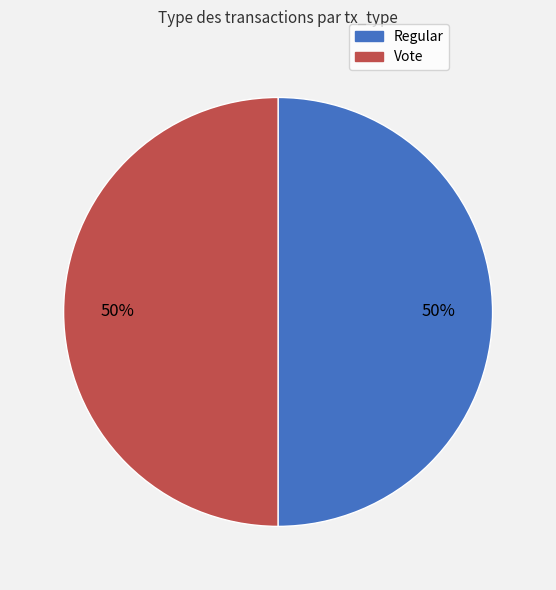

To the nearest percent, what is the combined percentage of Vote and Regular?

100%